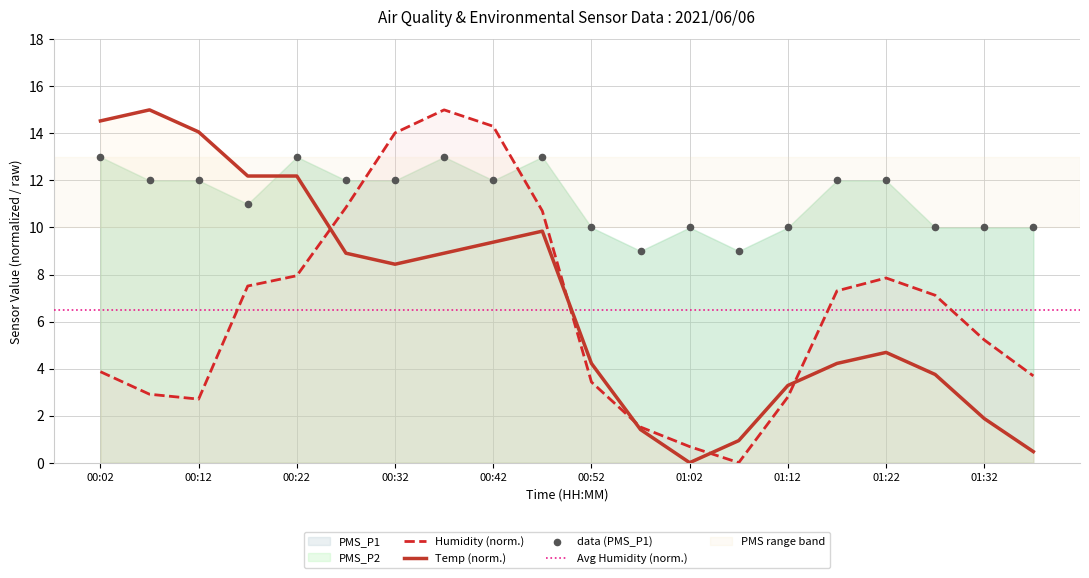

Which series contains the highest Y value?

Humidity